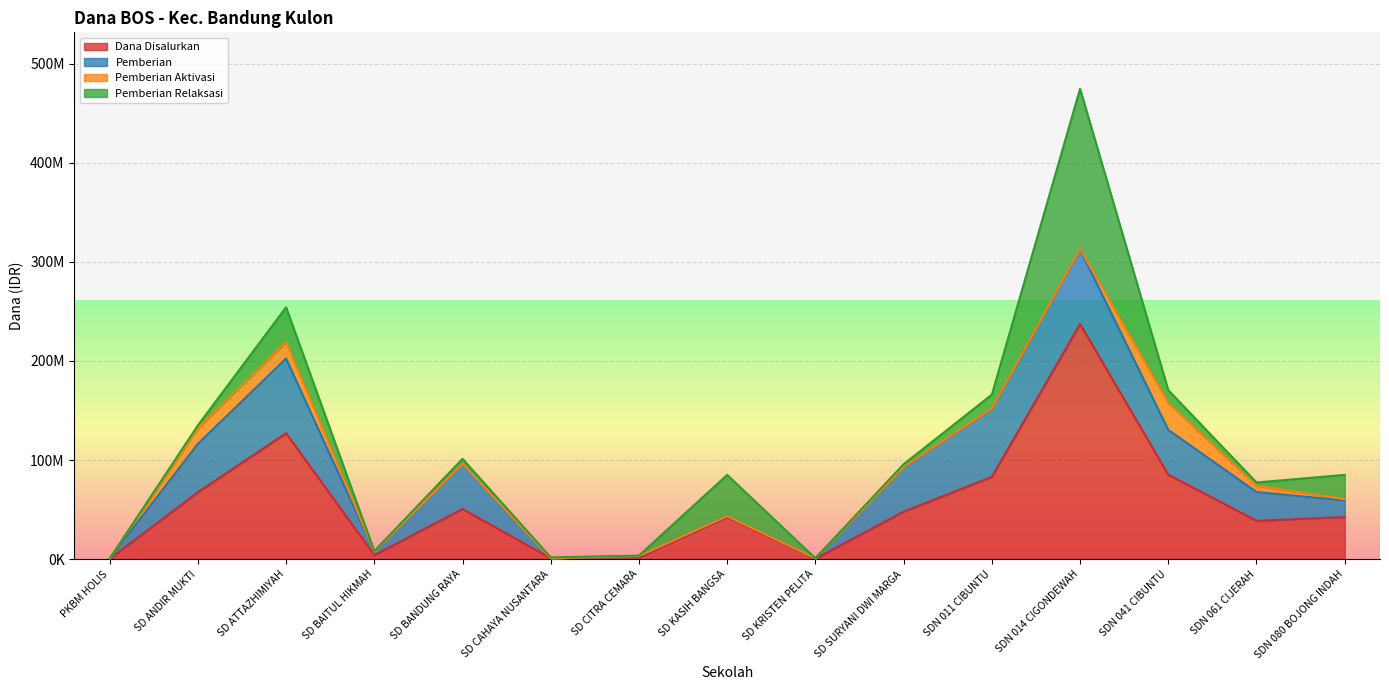

What is the spread (max minus min) of values at SD ANDIR MUKTI?

64575000